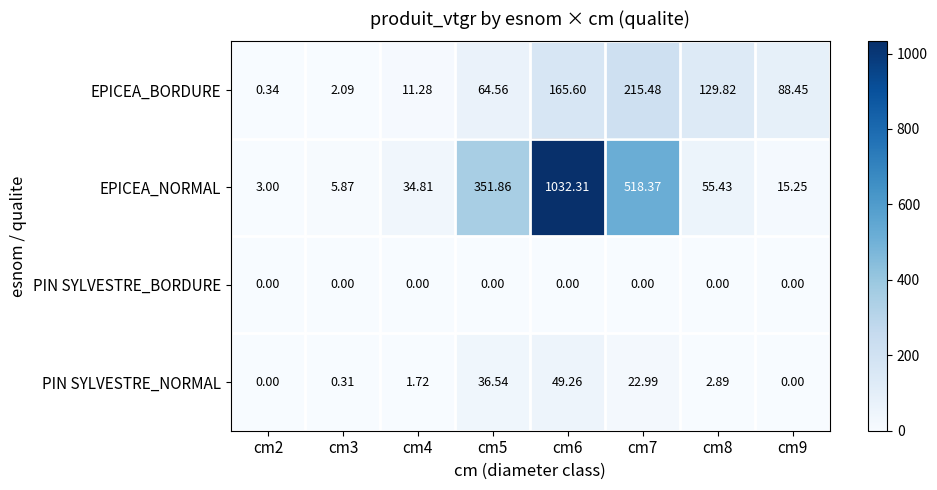

Which series has the largest total across all categories?

EPICEA_NORMAL